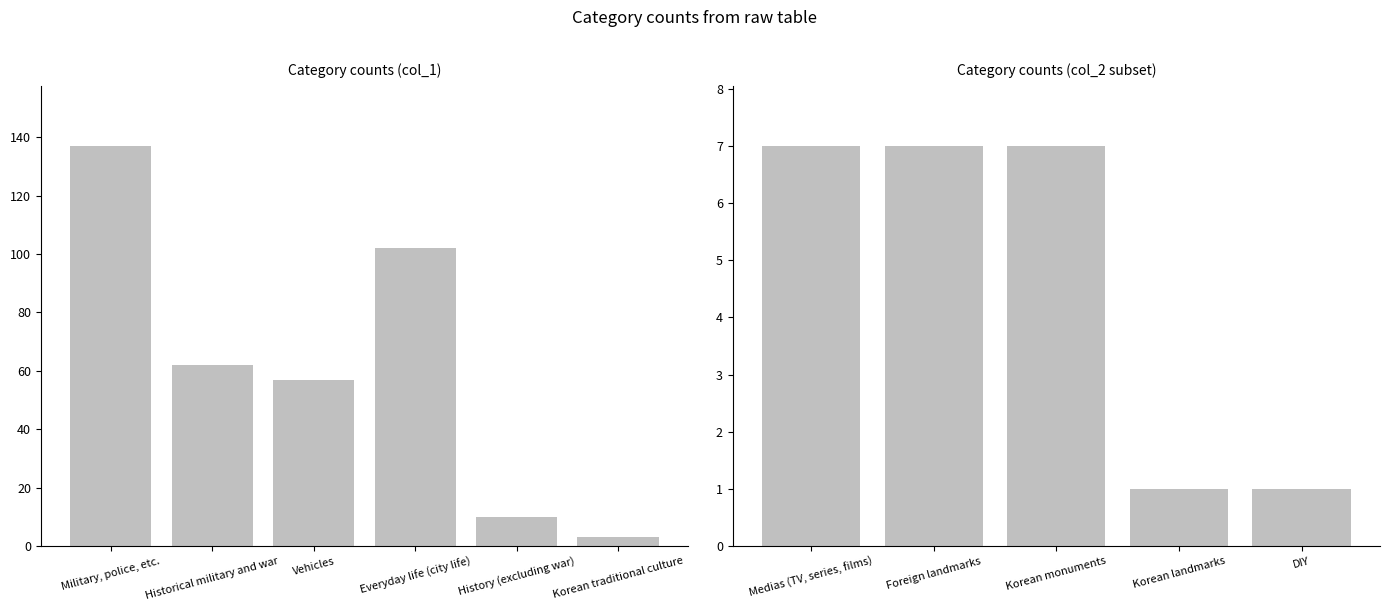

Are the bars horizontal?

No